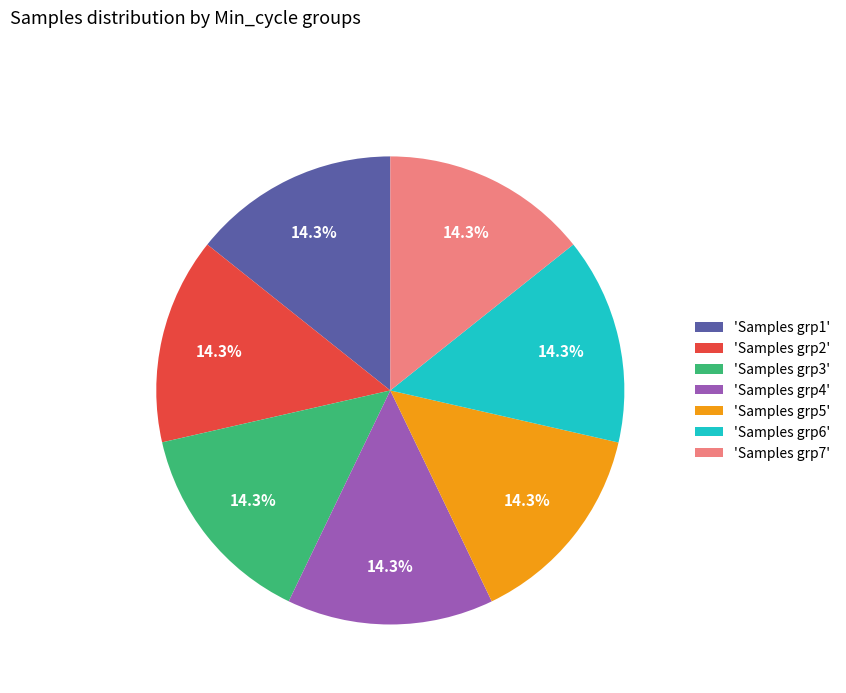

Approximately how many times larger is the value at 'Samples grp2' compared to 'Samples grp4'?

1.0